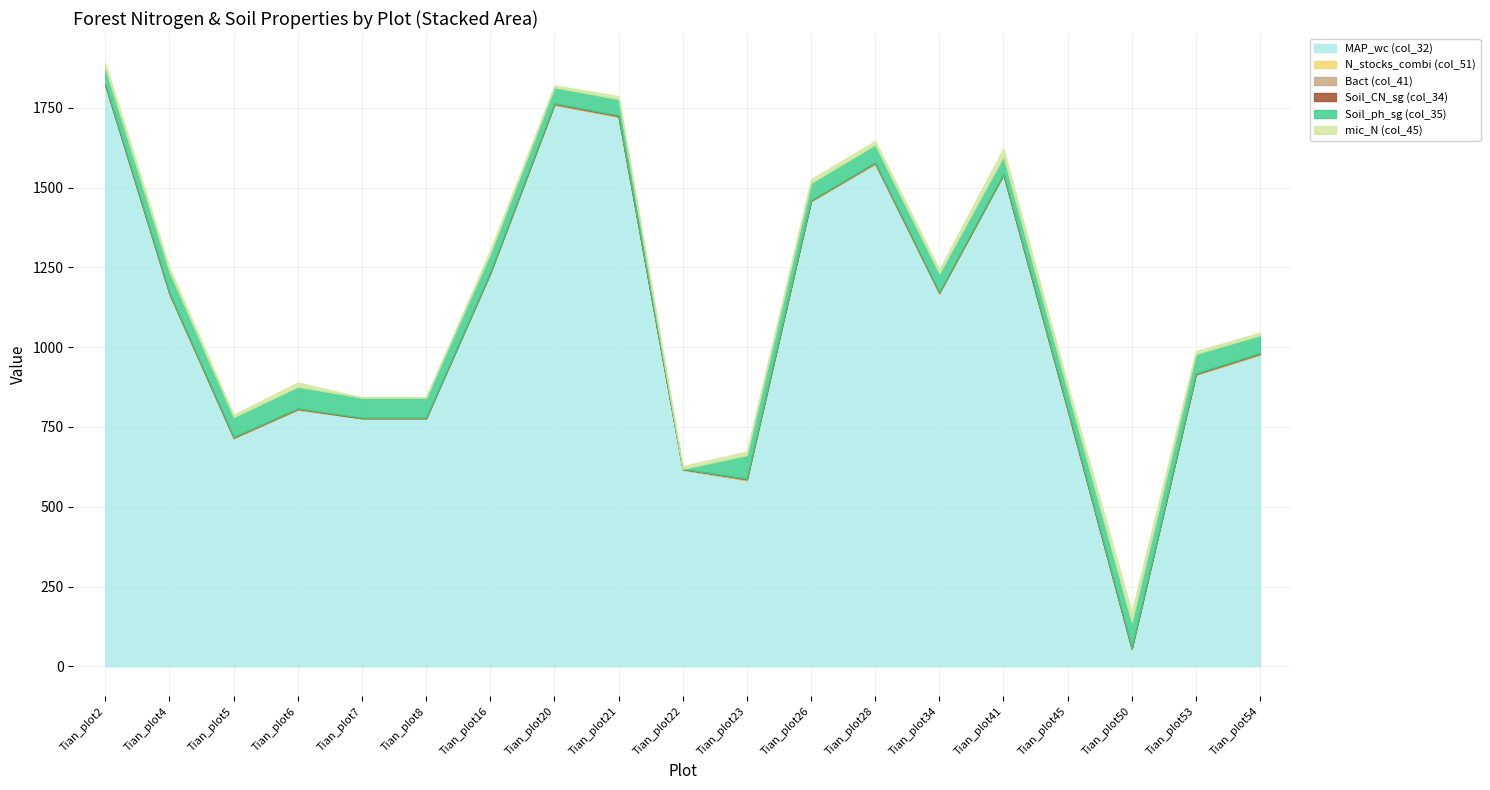

Reading right to left, transcribe all the data shown in this chart.

MAP_wc (col_32): Tian_plot54=976.0	Tian_plot53=913.0	Tian_plot50=54.0	Tian_plot45=802.0	Tian_plot41=1539.0	Tian_plot34=1168.0	Tian_plot28=1574.0	Tian_plot26=1457.0	Tian_plot23=583.0	Tian_plot22=616.0	Tian_plot21=1722.0	Tian_plot20=1759.0	Tian_plot16=1230.0	Tian_plot8=777.0	Tian_plot7=777.0	Tian_plot6=804.0	Tian_plot5=714.0	Tian_plot4=1165.0	Tian_plot2=1819.0
N_stocks_combi (col_51): Tian_plot54=0.7	Tian_plot53=0.5	Tian_plot50=0.4	Tian_plot45=1.0	Tian_plot41=0.5	Tian_plot34=0.7	Tian_plot28=0.7	Tian_plot26=0.4	Tian_plot23=0.7	Tian_plot22=0.0	Tian_plot21=0.4	Tian_plot20=0.4	Tian_plot16=0.4	Tian_plot8=0.4	Tian_plot7=0.4	Tian_plot6=0.5	Tian_plot5=0.6	Tian_plot4=0.7	Tian_plot2=0.5
Bact (col_41): Tian_plot54=3.2	Tian_plot53=2.6	Tian_plot50=2.2	Tian_plot45=3.1	Tian_plot41=2.5	Tian_plot34=2.9	Tian_plot28=3.2	Tian_plot26=2.0	Tian_plot23=3.0	Tian_plot22=2.4	Tian_plot21=2.5	Tian_plot20=3.2	Tian_plot16=2.6	Tian_plot8=0.0	Tian_plot7=0.0	Tian_plot6=2.3	Tian_plot5=2.7	Tian_plot4=2.7	Tian_plot2=2.8
Soil_CN_sg (col_34): Tian_plot54=1.6	Tian_plot53=1.5	Tian_plot50=0.5	Tian_plot45=1.3	Tian_plot41=1.4	Tian_plot34=1.2	Tian_plot28=1.0	Tian_plot26=0.9	Tian_plot23=1.2	Tian_plot22=0.0	Tian_plot21=1.5	Tian_plot20=1.6	Tian_plot16=1.0	Tian_plot8=1.4	Tian_plot7=1.4	Tian_plot6=1.3	Tian_plot5=1.2	Tian_plot4=0.9	Tian_plot2=1.1
Soil_ph_sg (col_35): Tian_plot54=56.0	Tian_plot53=61.3	Tian_plot50=81.2	Tian_plot45=58.9	Tian_plot41=54.0	Tian_plot34=58.5	Tian_plot28=56.0	Tian_plot26=54.1	Tian_plot23=73.9	Tian_plot22=0.0	Tian_plot21=51.3	Tian_plot20=50.1	Tian_plot16=59.7	Tian_plot8=63.4	Tian_plot7=63.4	Tian_plot6=68.1	Tian_plot5=62.5	Tian_plot4=66.8	Tian_plot2=51.0
mic_N (col_45): Tian_plot54=8.1	Tian_plot53=8.6	Tian_plot50=31.7	Tian_plot45=18.0	Tian_plot41=25.6	Tian_plot34=12.2	Tian_plot28=11.4	Tian_plot26=12.0	Tian_plot23=11.0	Tian_plot22=9.1	Tian_plot21=9.2	Tian_plot20=6.0	Tian_plot16=10.8	Tian_plot8=0.0	Tian_plot7=0.0	Tian_plot6=13.3	Tian_plot5=7.8	Tian_plot4=12.2	Tian_plot2=15.6